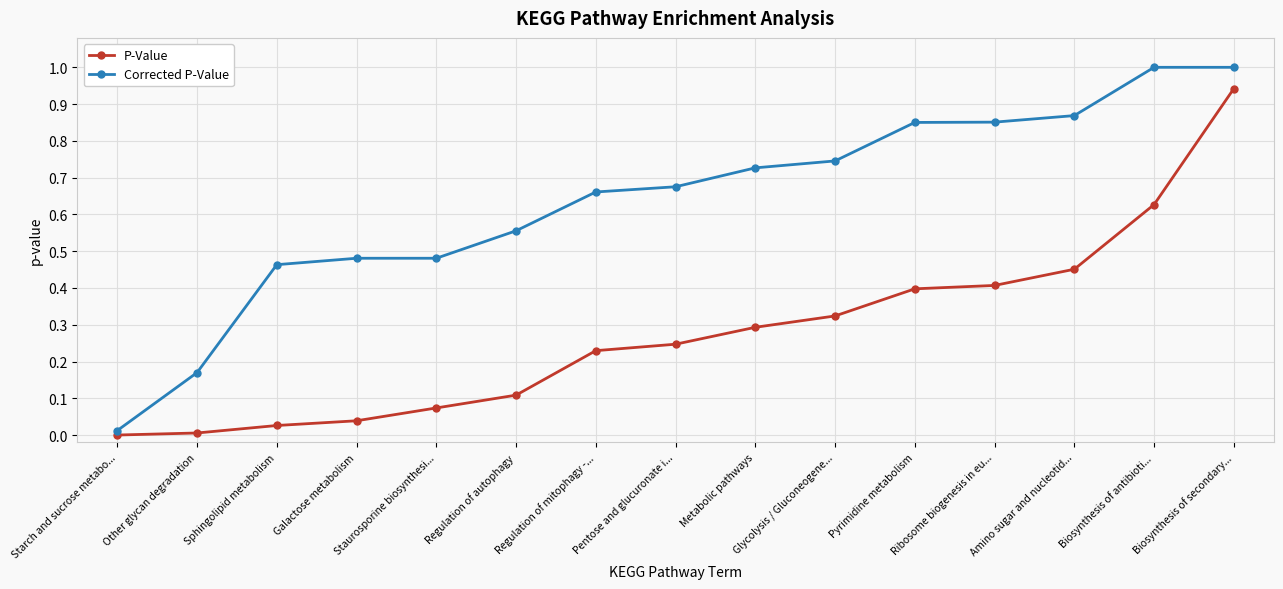

True or false: Corrected P-Value and P-Value intersect in this chart.

False